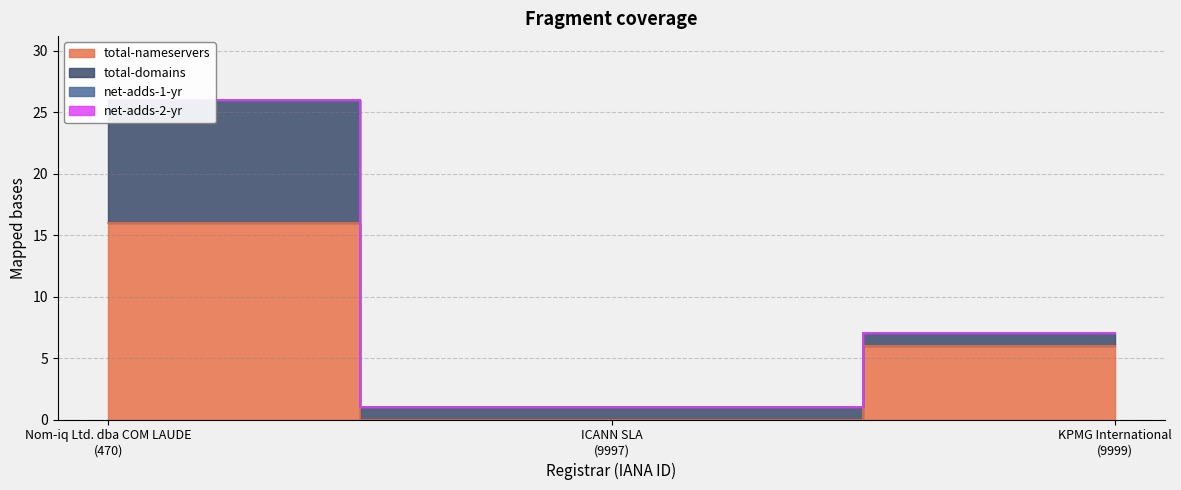

What is the label of the 2nd point from the right?

ICANN SLA